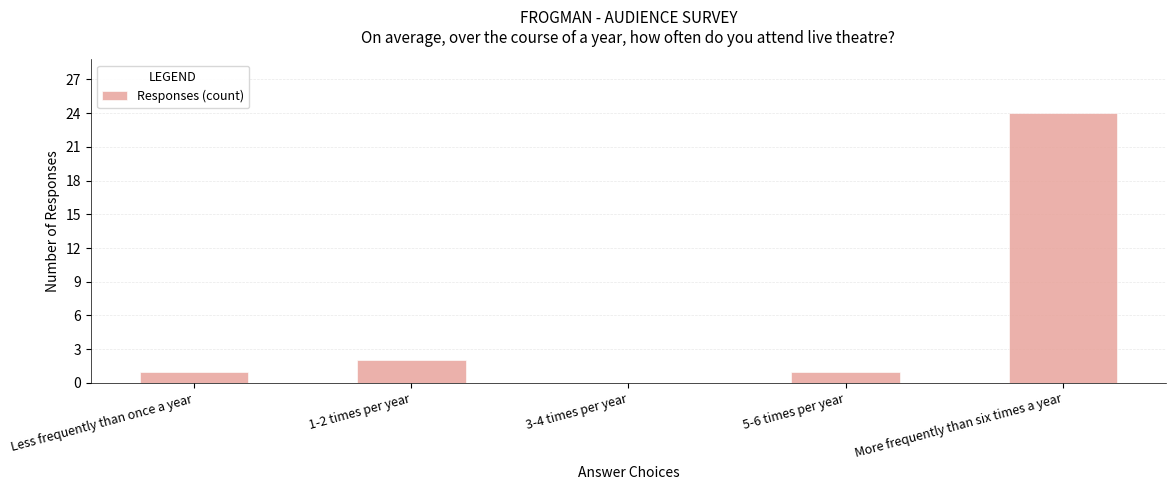

Read the value at More frequently than six times a year, to the nearest 5.

25